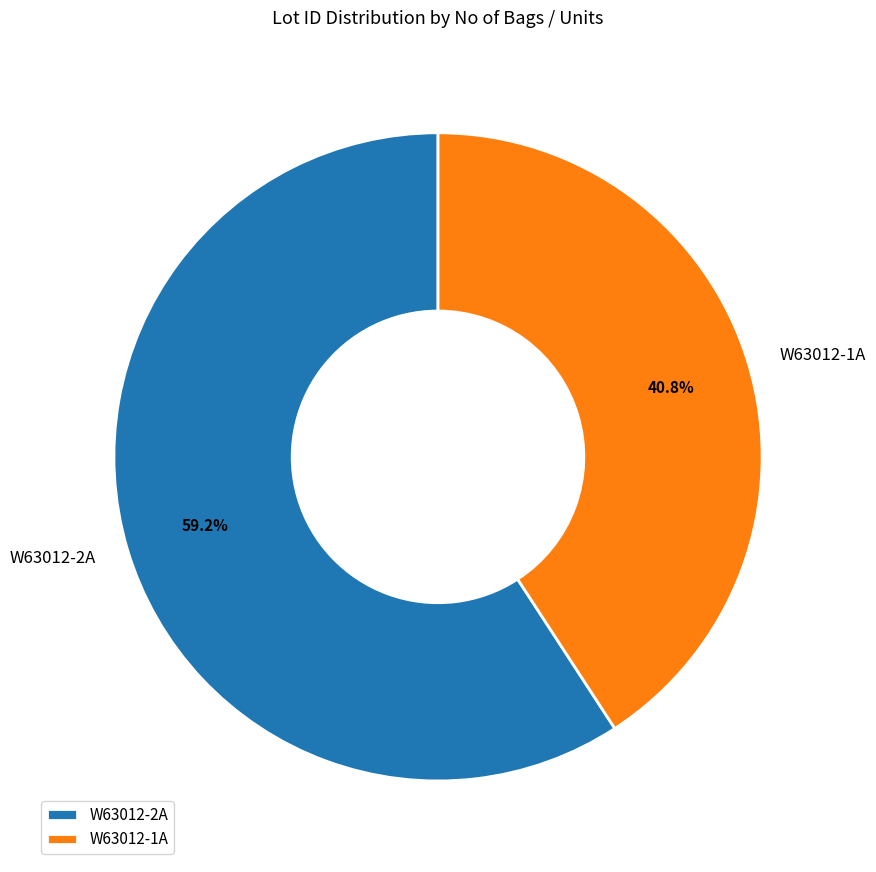

Rank the categories by value from lowest to highest.

W63012-1A, W63012-2A